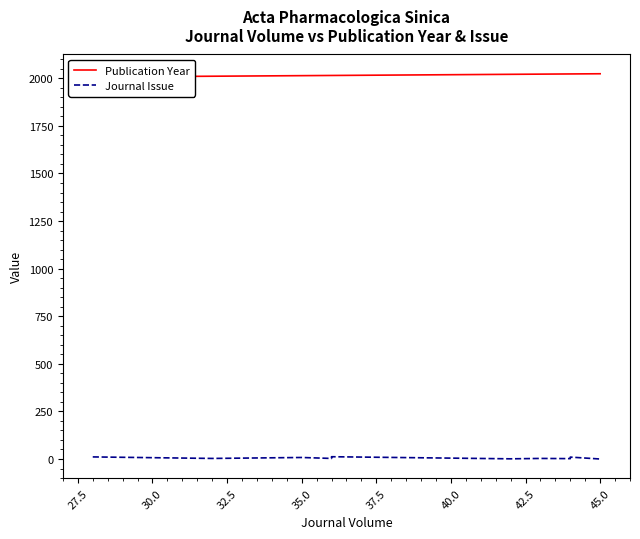

True or false: Publication Year has more than 1 interior local peaks.

False